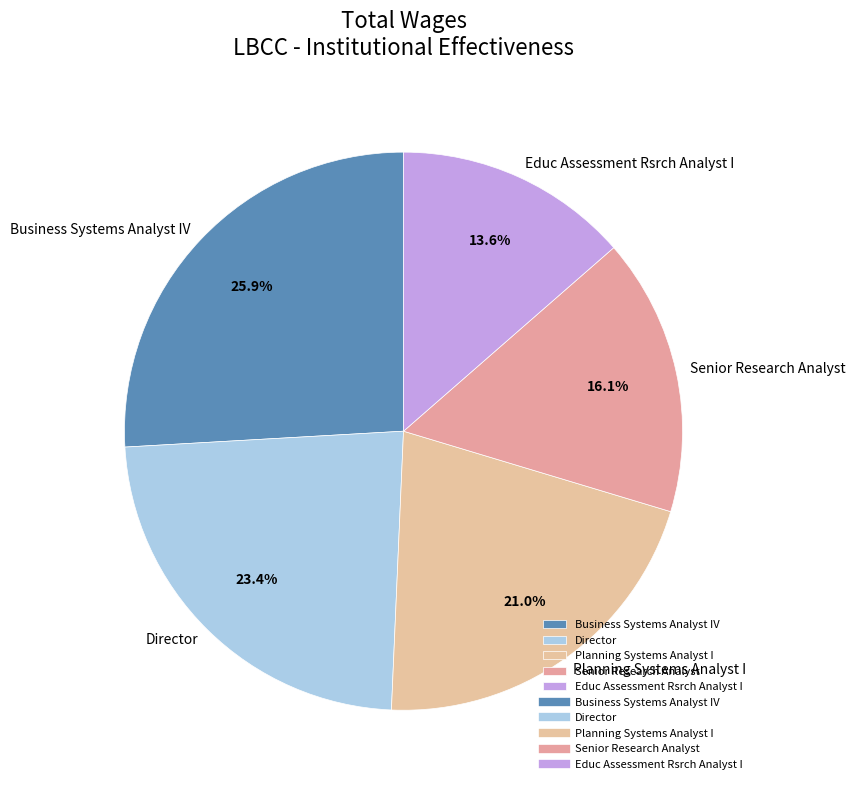

What portion of the pie excludes Director?

76.6%